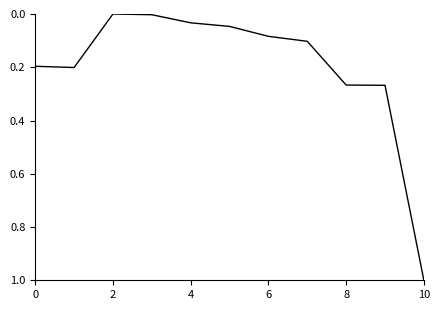

What is the difference between the maximum and minimum values?

1.0